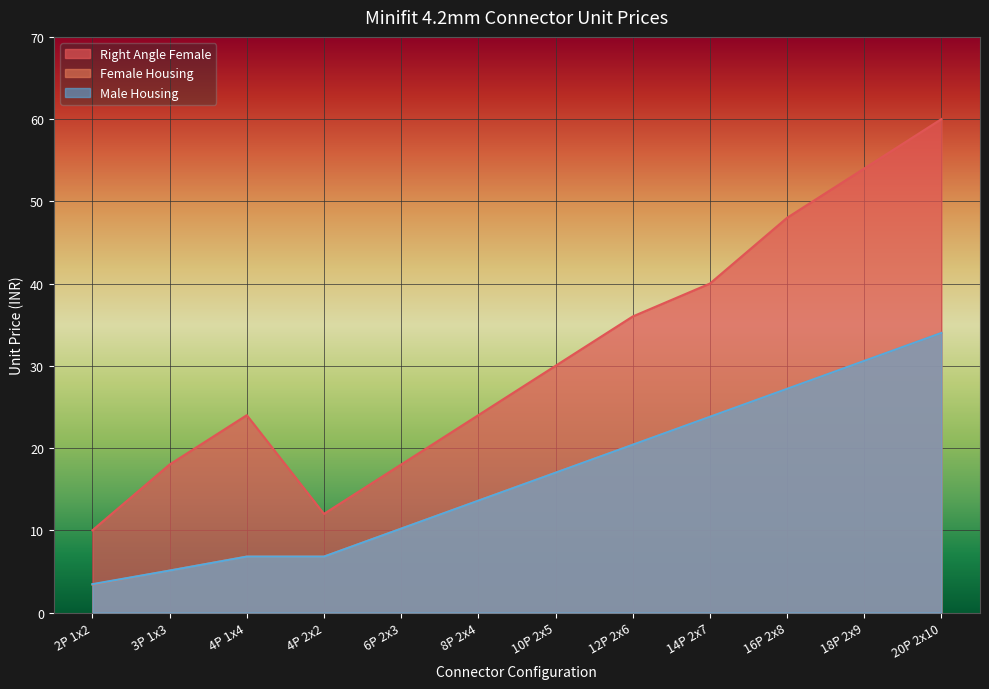

How many distinct data groups are displayed?

3